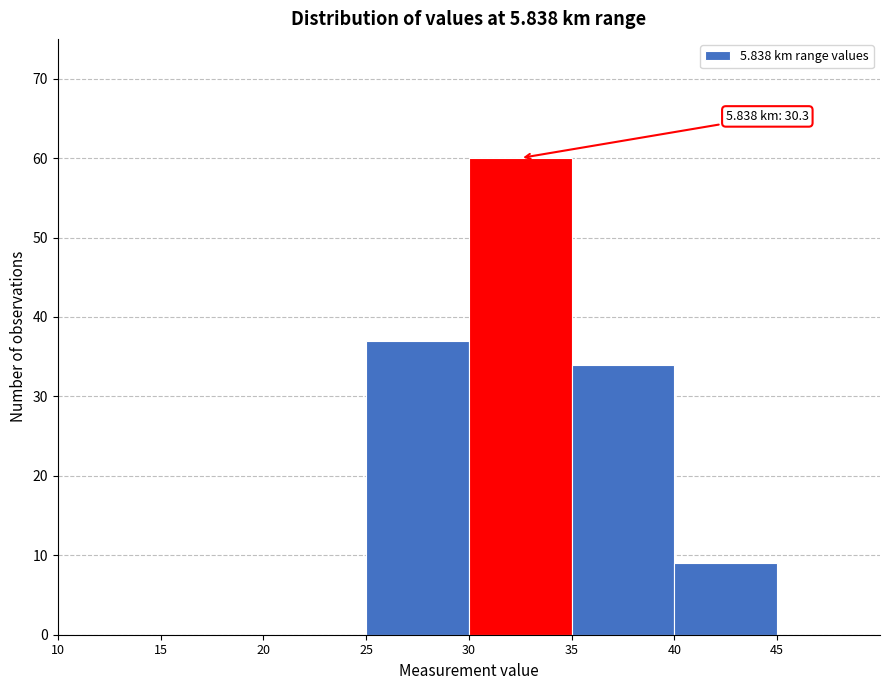

Over which range of the x-axis is the bar tallest?

30 to 35